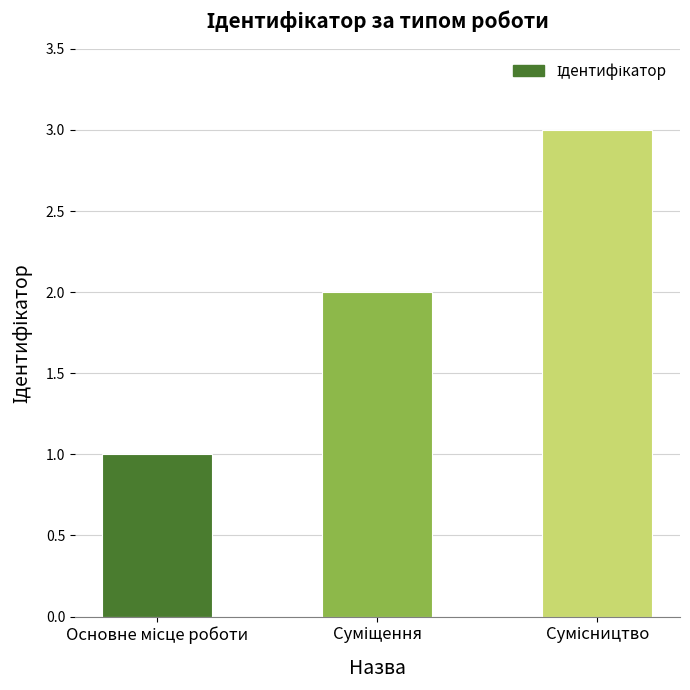

What is the greatest value displayed?

3